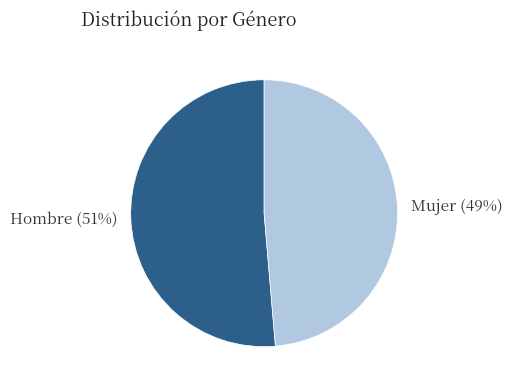

The Mujer slice represents 35% of the pie. True or false?

False